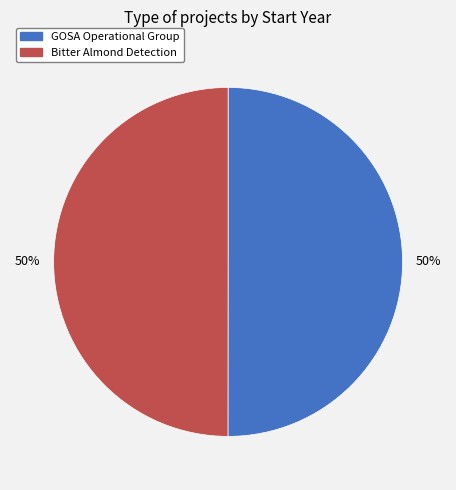

How many slices are in this pie chart?

2